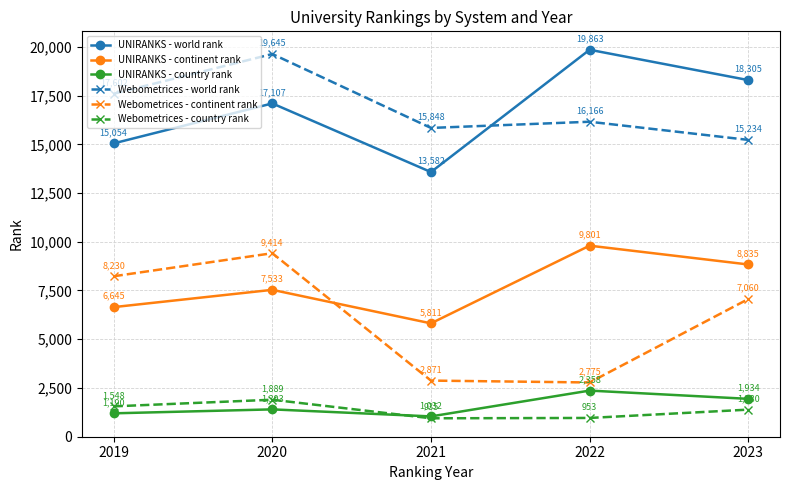

What is the difference between the second highest and second lowest values in the UNIRANKS - country rank series?

744